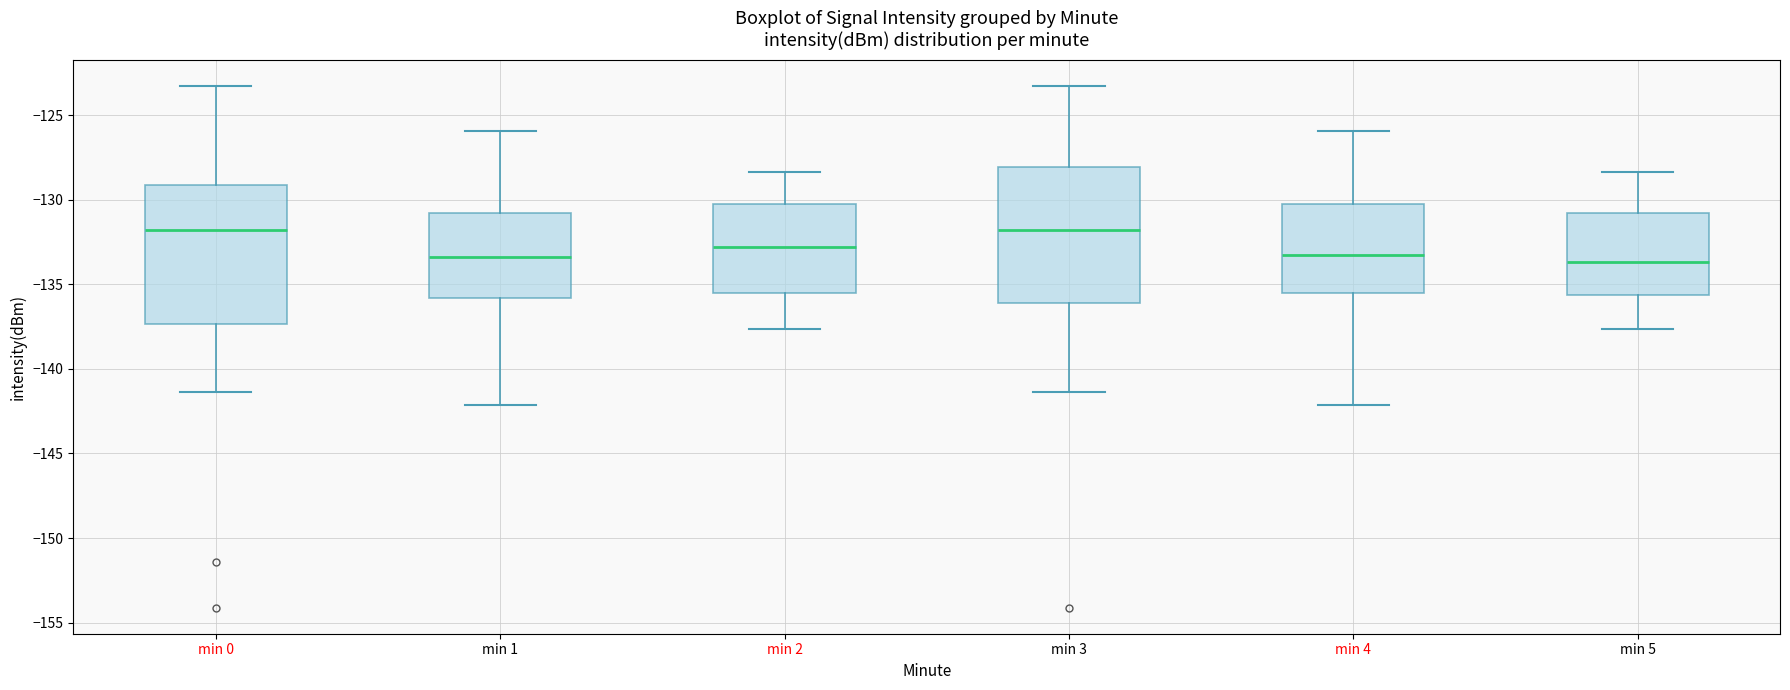

Where does the lower whisker of the box for min 0 end on the y-axis? The values are not printed on the chart, so give them approximately, as read against the axis.

-141.5